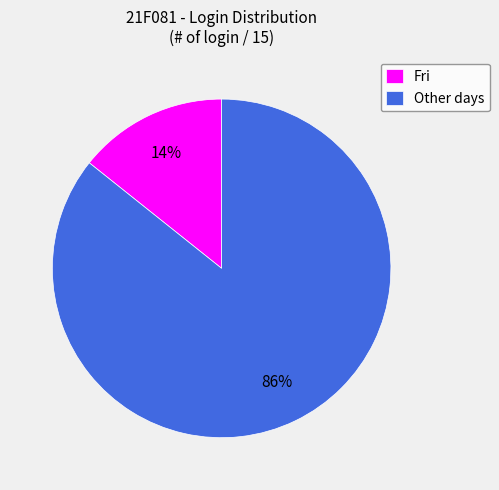

Combined, do Fri and Other days account for over 50%?

Yes